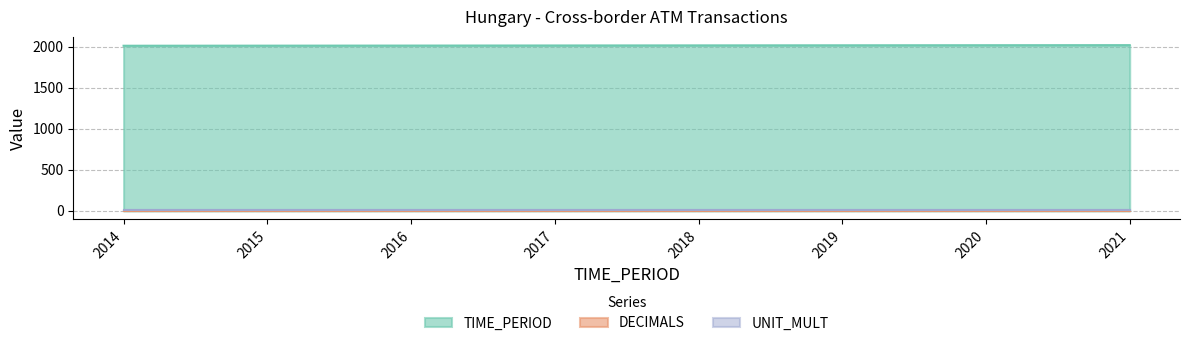

True or false: TIME_PERIOD has more than 1 points higher than both neighbors.

False